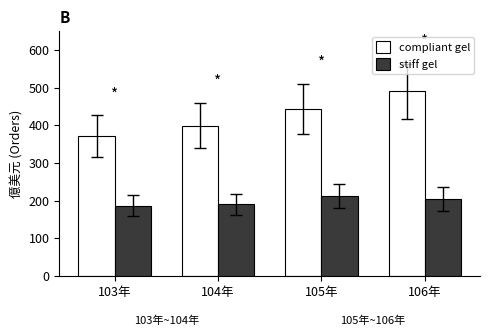

Is the value of stiff gel at 106年 greater than the value of compliant gel at 104年?

No